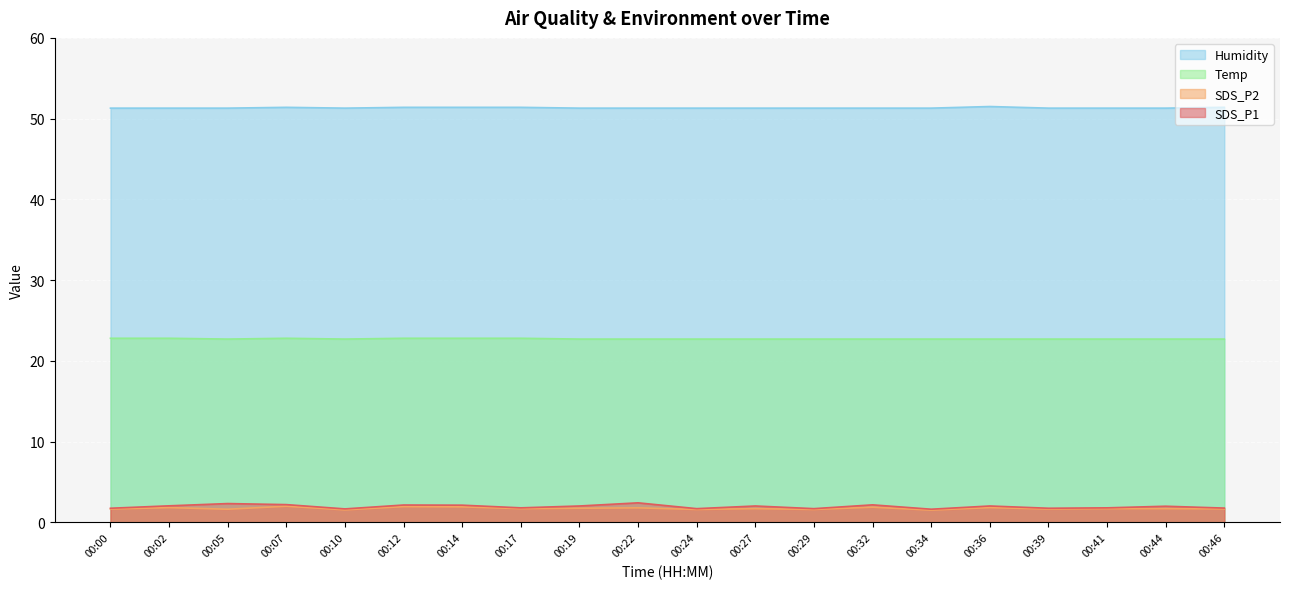

Reading left to right, list all the values displayed in this chart.

SDS_P1: 00:00=1.8	00:02=2.0	00:05=2.3	00:07=2.2	00:10=1.7	00:12=2.1	00:14=2.1	00:17=1.8	00:19=2.0	00:22=2.4	00:24=1.7	00:27=2.0	00:29=1.7	00:32=2.2	00:34=1.6	00:36=2.0	00:39=1.8	00:41=1.8	00:44=2.0	00:46=1.8
SDS_P2: 00:00=1.6	00:02=1.8	00:05=1.6	00:07=2.0	00:10=1.6	00:12=1.9	00:14=1.9	00:17=1.7	00:19=1.8	00:22=1.8	00:24=1.6	00:27=1.7	00:29=1.6	00:32=1.9	00:34=1.5	00:36=1.8	00:39=1.6	00:41=1.7	00:44=1.7	00:46=1.7
Temp: 00:00=22.8	00:02=22.8	00:05=22.7	00:07=22.8	00:10=22.7	00:12=22.8	00:14=22.8	00:17=22.8	00:19=22.7	00:22=22.7	00:24=22.7	00:27=22.7	00:29=22.7	00:32=22.7	00:34=22.7	00:36=22.7	00:39=22.7	00:41=22.7	00:44=22.7	00:46=22.7
Humidity: 00:00=51.3	00:02=51.3	00:05=51.3	00:07=51.4	00:10=51.3	00:12=51.4	00:14=51.4	00:17=51.4	00:19=51.3	00:22=51.3	00:24=51.3	00:27=51.3	00:29=51.3	00:32=51.3	00:34=51.3	00:36=51.5	00:39=51.3	00:41=51.3	00:44=51.3	00:46=51.4